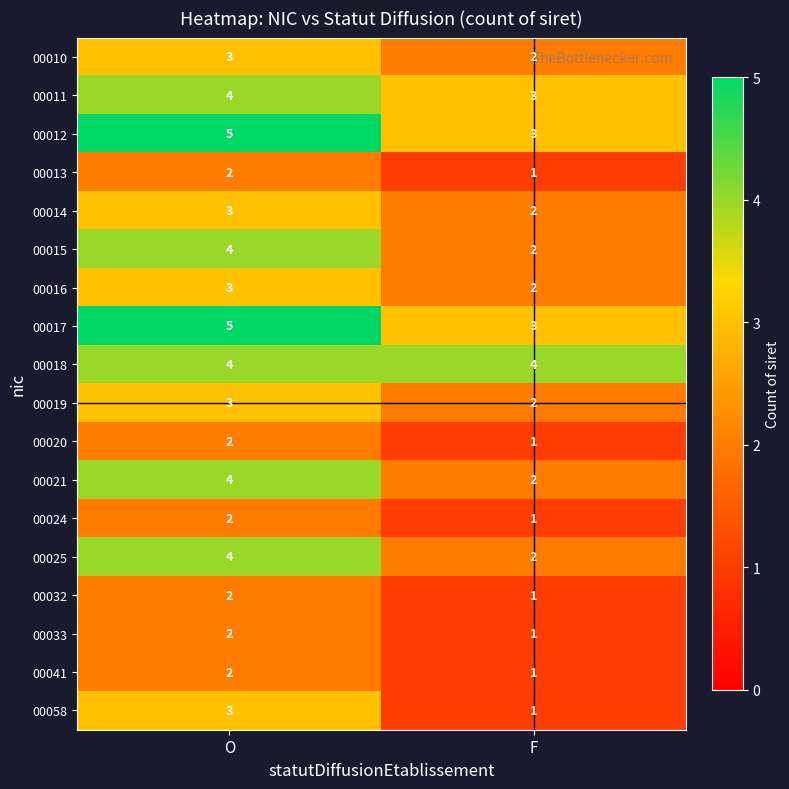

The 00033 series shows 2 at F. True or false?

False